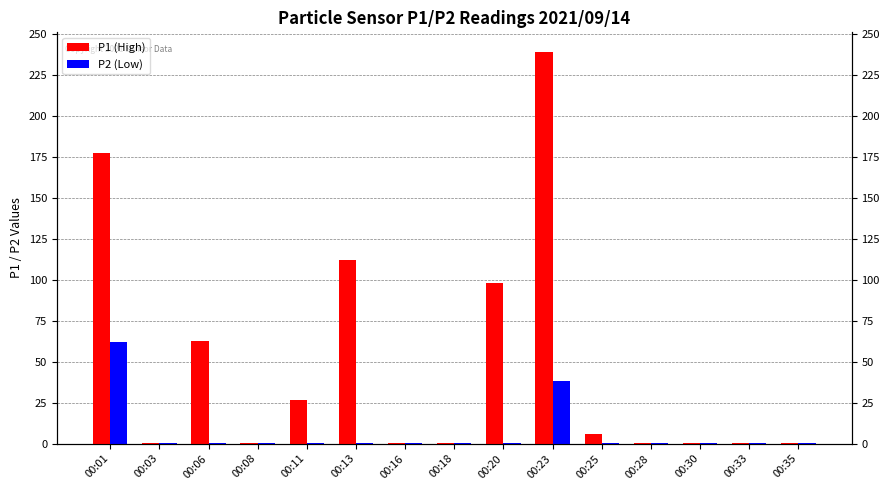

Reading left to right, list all the values displayed in this chart.

P1 (High): 00:01=177.6	00:03=0.6	00:06=62.7	00:08=0.6	00:11=26.8	00:13=112.2	00:16=0.6	00:18=0.6	00:20=98.2	00:23=239.2	00:25=6.0	00:28=0.6	00:30=0.6	00:33=0.6	00:35=0.6
P2 (Low): 00:01=61.9	00:03=0.6	00:06=0.6	00:08=0.6	00:11=0.6	00:13=0.6	00:16=0.6	00:18=0.6	00:20=0.6	00:23=38.5	00:25=0.6	00:28=0.6	00:30=0.6	00:33=0.6	00:35=0.6